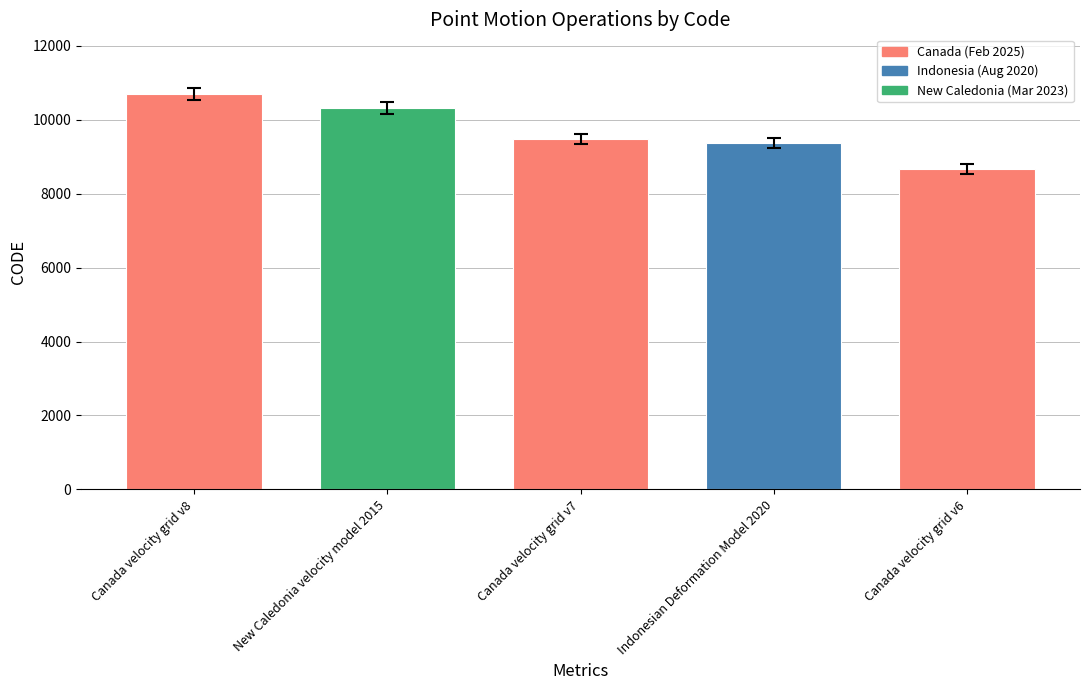

How many categories are shown in the chart?

5